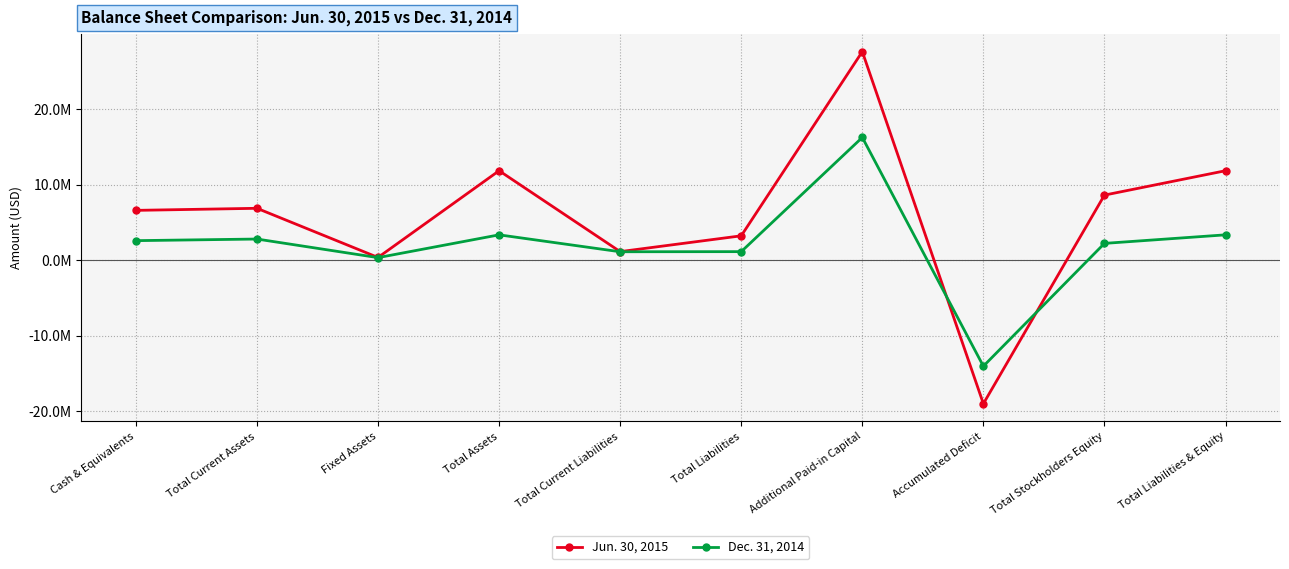

At Total Current Assets, list the series in order from smallest to largest.

Dec. 31, 2014, Jun. 30, 2015